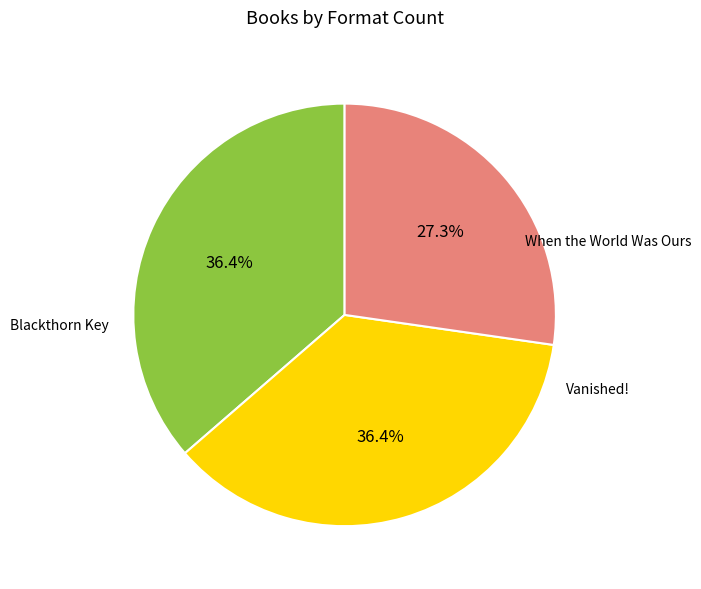

Is there a majority slice in this chart?

No